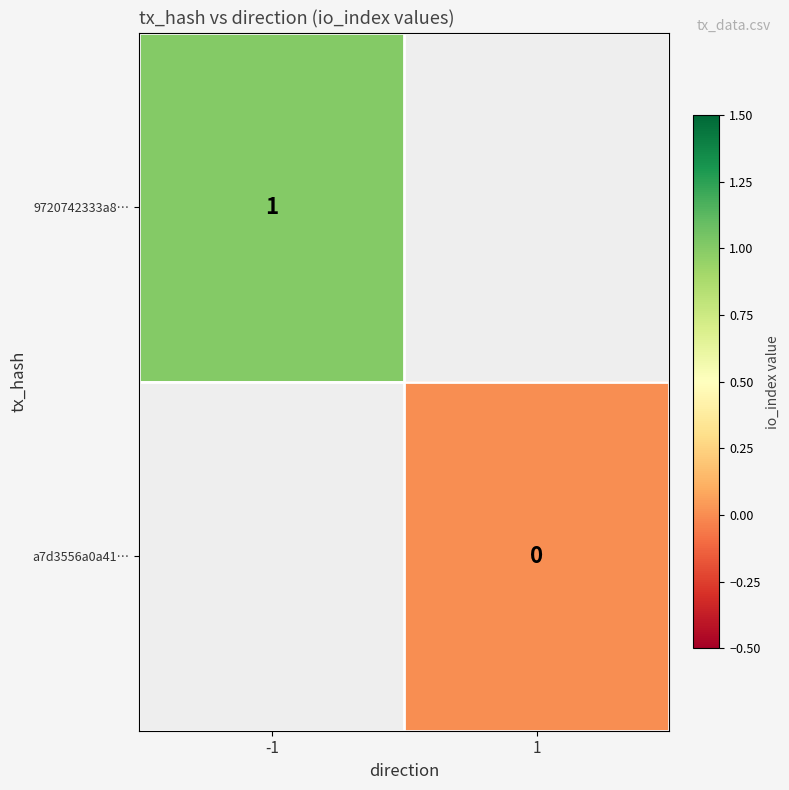

Count the number of categories in the chart.

2